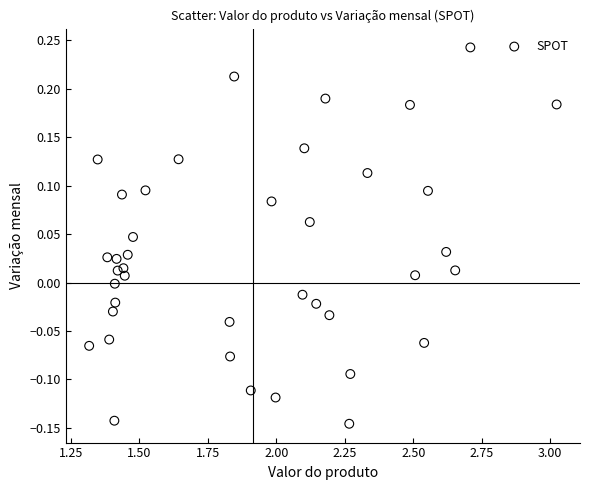

What is the range of Y values (max minus min)?

0.4